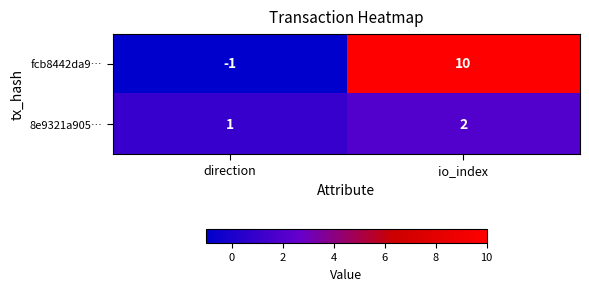

Count the number of data series in this chart.

2